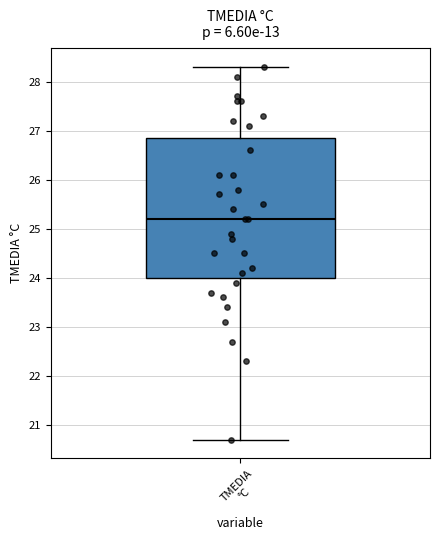

Transcribe this box plot: give where the median line is, the range the box spans, and where the two whiskers end, as read against the y-axis. The values are not printed on the chart, so give them approximately, as read against the axis.

median 25.2, box 24.0 to 26.9, whiskers 20.7 to 28.3